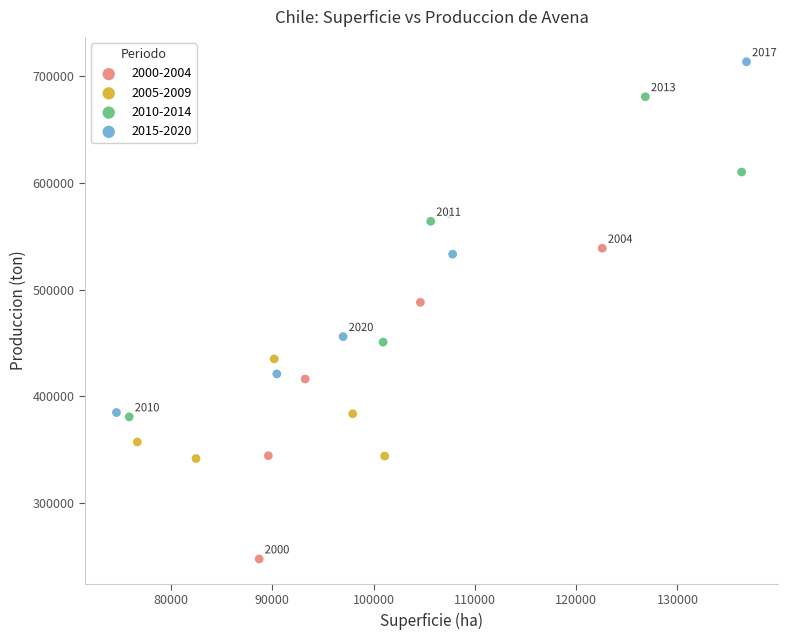

Which series contains the lowest Y value?

2000-2004